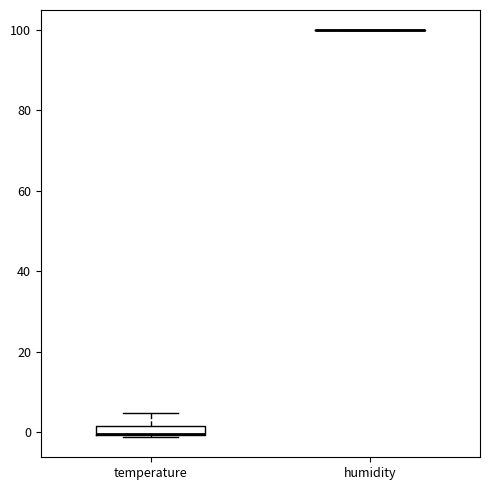

Comparing the boxes themselves (not the whiskers), which one is the tallest?

temperature